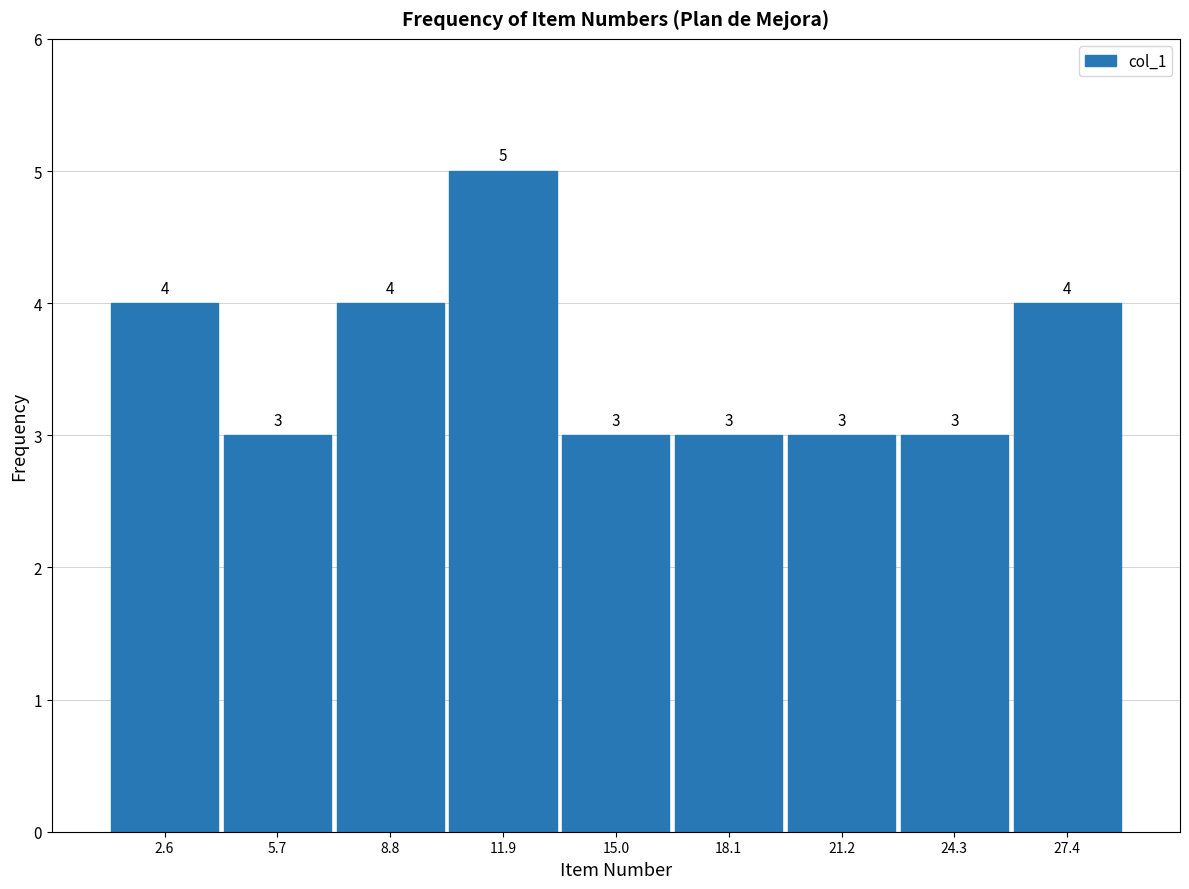

Over which range of the x-axis is the bar tallest?

10.5 to 13.5